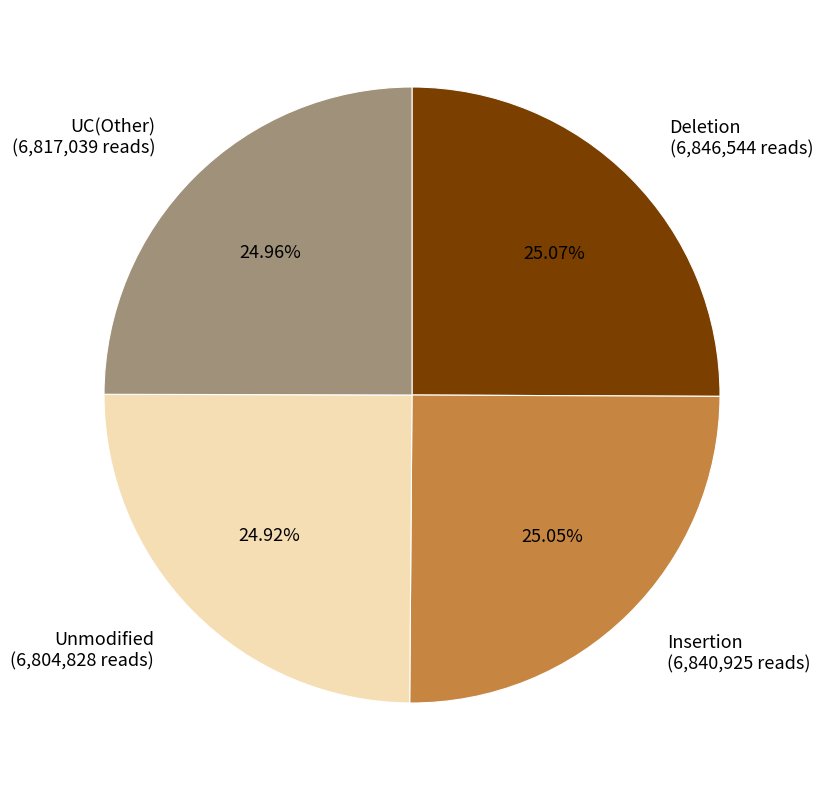

Combined, do Insertion (6,840,925 reads) and Unmodified (6,804,828 reads) account for over 50%?

No